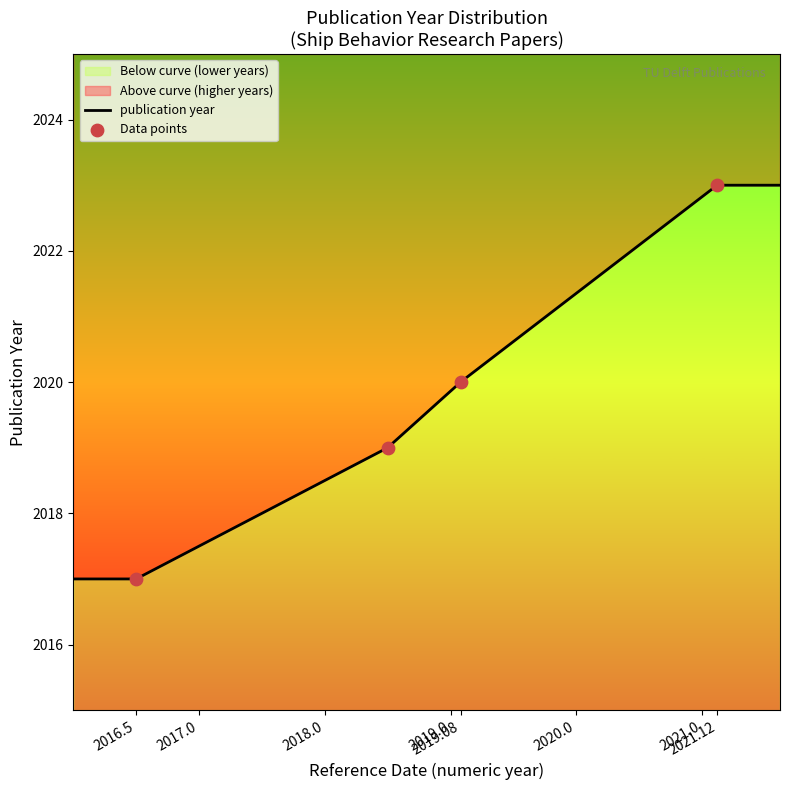

What is the ratio of the value at 2021-02-15 to the value at 2019-01-31?

1.0